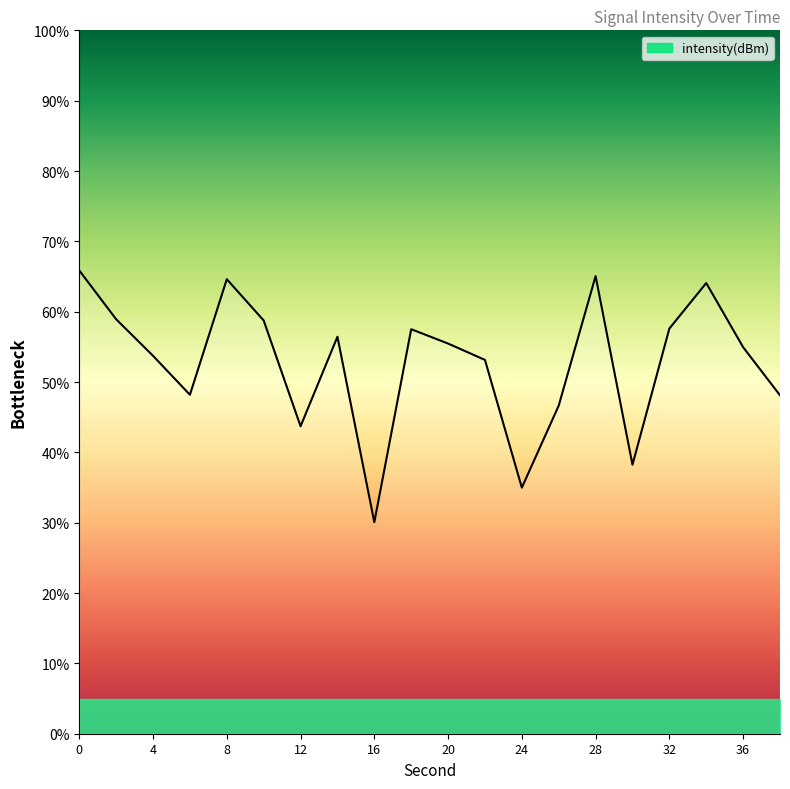

What is the greatest value displayed?

65.9